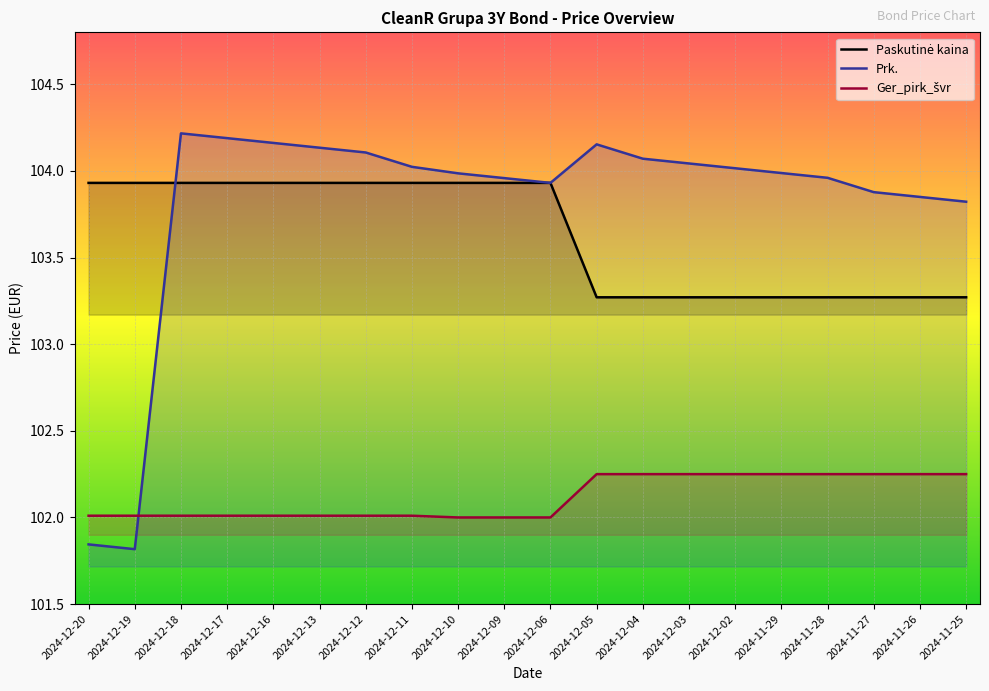

True or false: Paskutinė kaina and Ger_pirk_švr cross at least once.

False